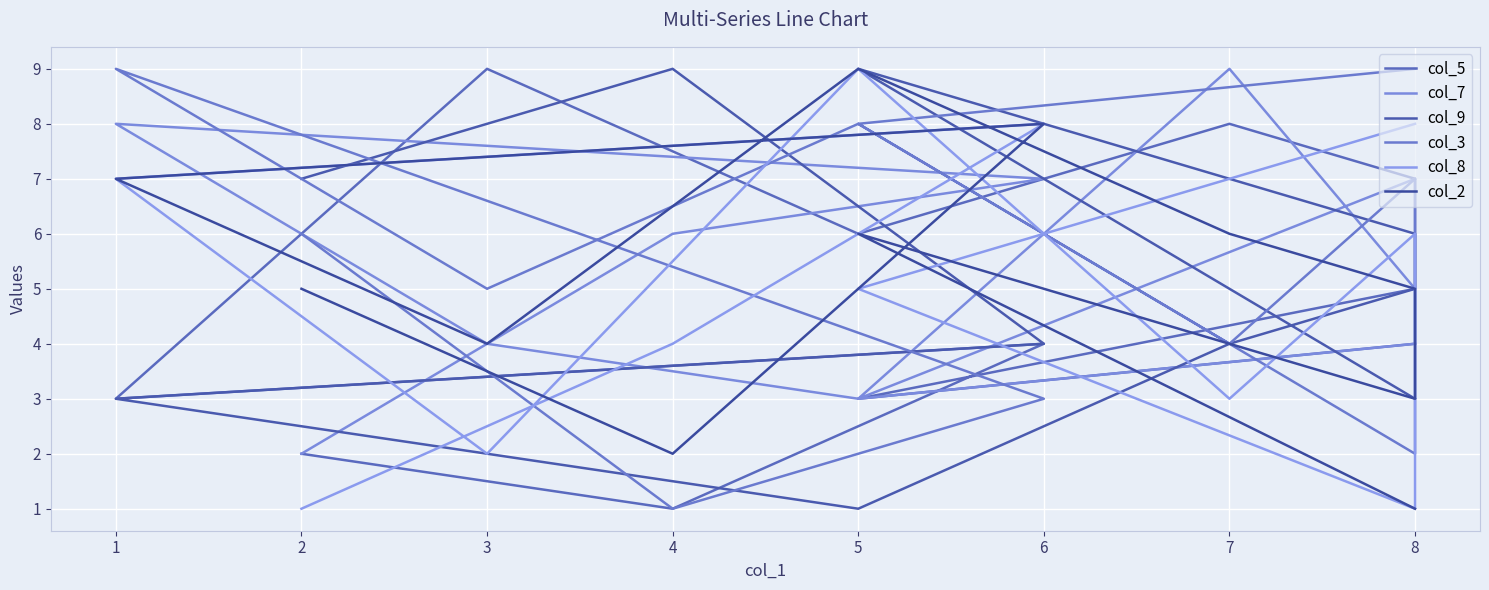

At which label does col_9 first exceed 4?

5